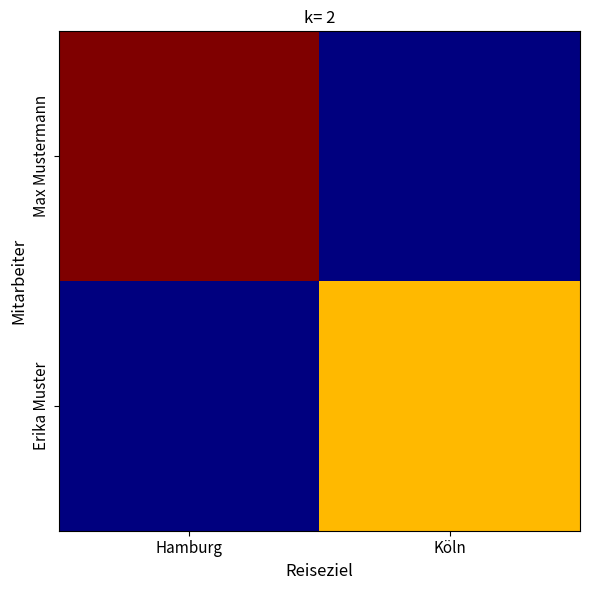

Which has a higher value, Köln or Hamburg?

Hamburg